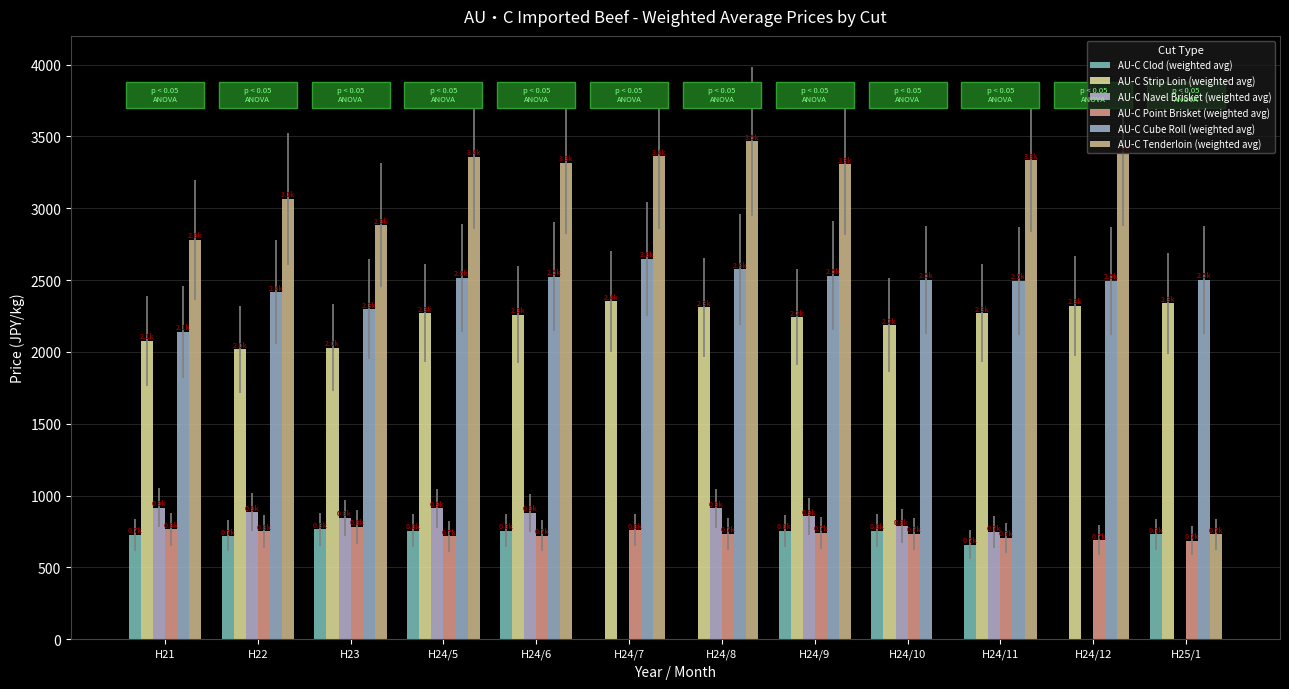

Does the chart contain stacked bars?

No